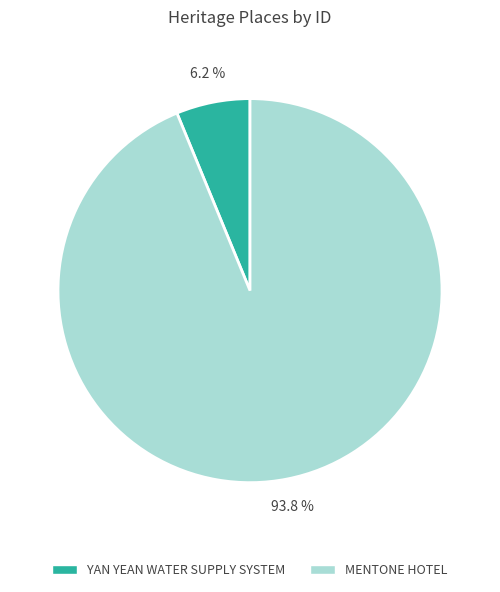

What percentage is the MENTONE HOTEL slice, to the nearest percent?

94%